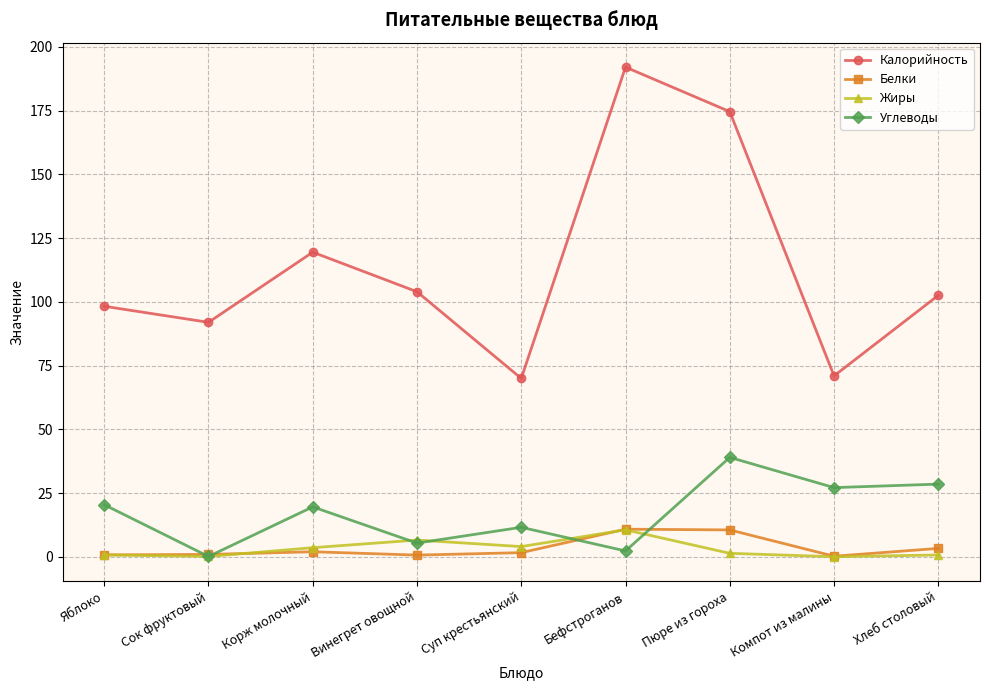

At how many categories does at least one series exceed 8?

9